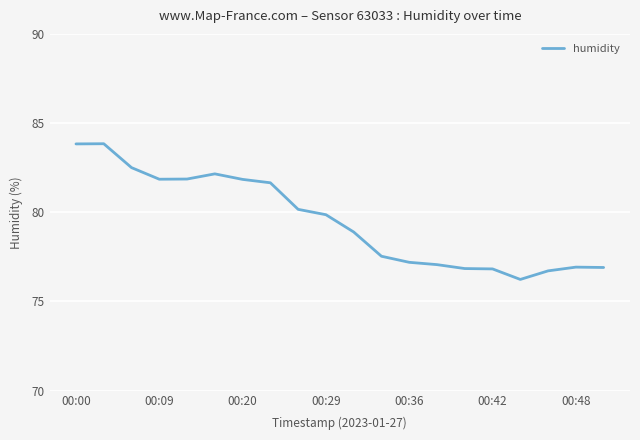

What is the difference between the maximum and minimum values?

7.6